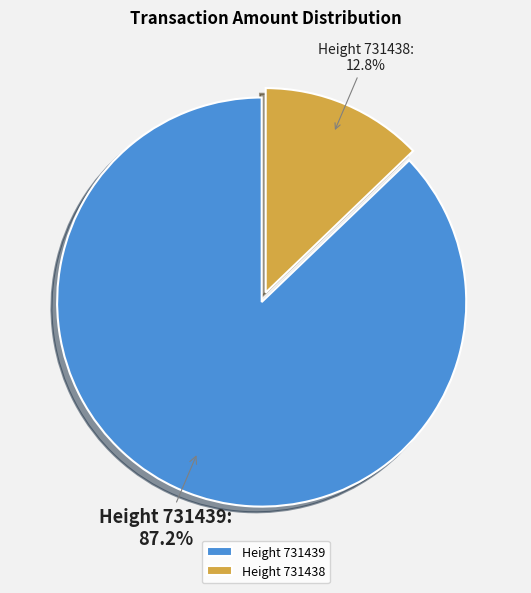

To the nearest percent, what is the combined percentage of Height 731439 and Height 731438?

100%